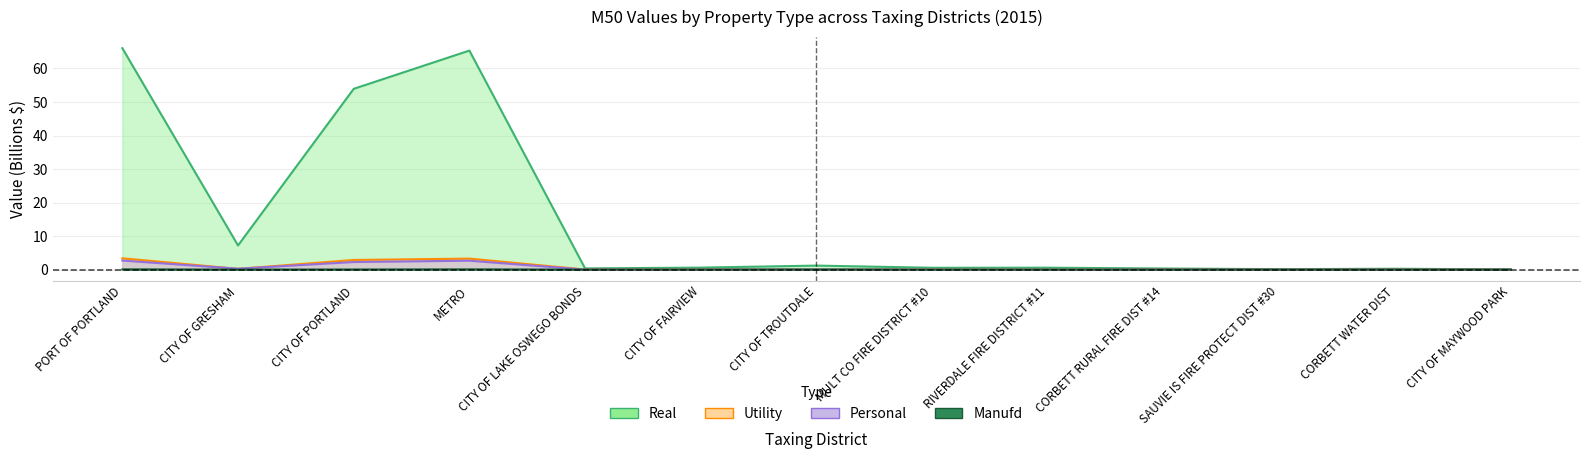

What is the label of the 4th point from the right?

CORBETT RURAL FIRE DIST #14